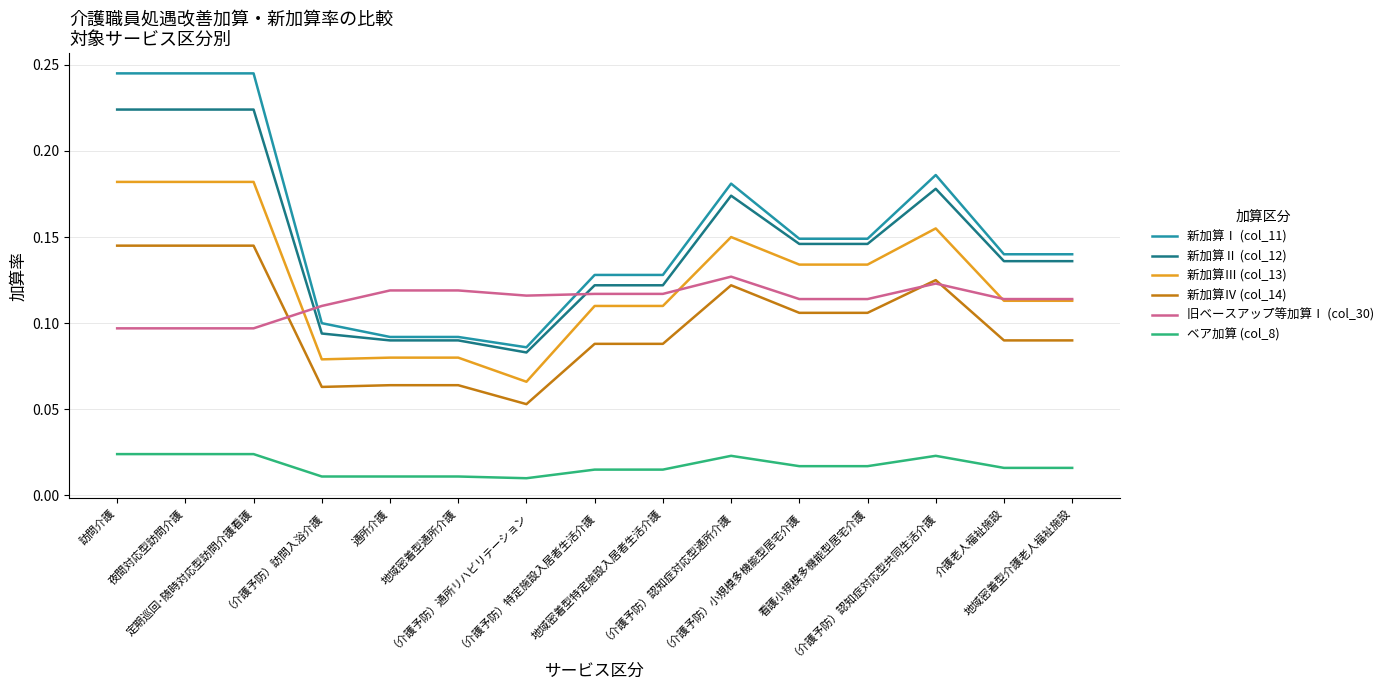

Which series ends up on top after the final intersection of 新加算Ⅱ (col_12) and 旧ベースアップ等加算Ⅰ (col_30)?

新加算Ⅱ (col_12)